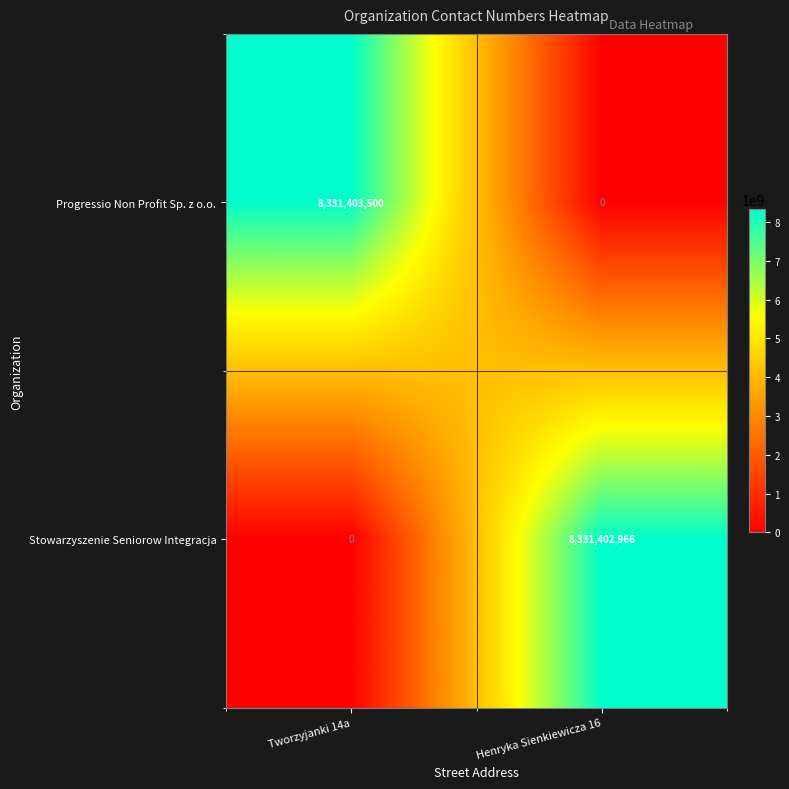

Reading right to left, list all the values displayed in this chart.

Progressio Non Profit Sp. z o.o.: 0	8331403500
Stowarzyszenie Seniorow Integracja: 8331402966	0